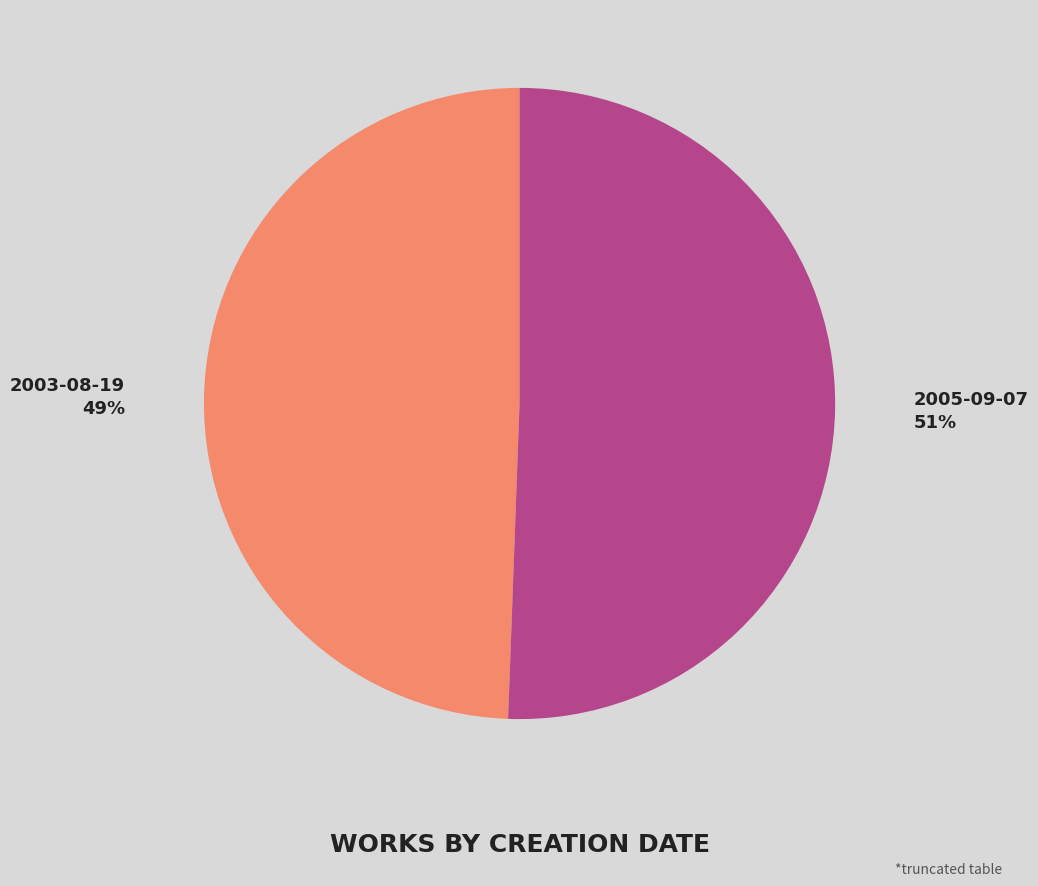

What is the smallest slice in the pie chart?

2003-08-19